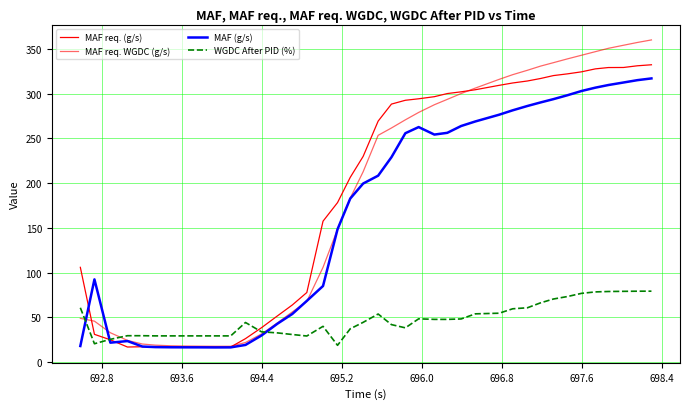

How many lines are shown in the chart?

4